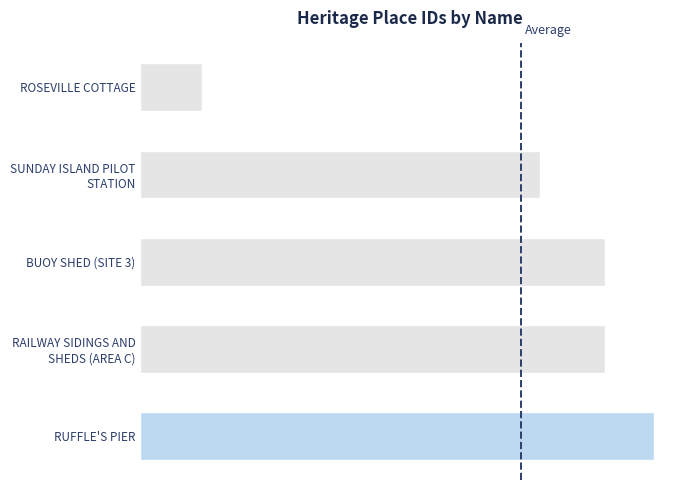

What is the sum of all values?

51592